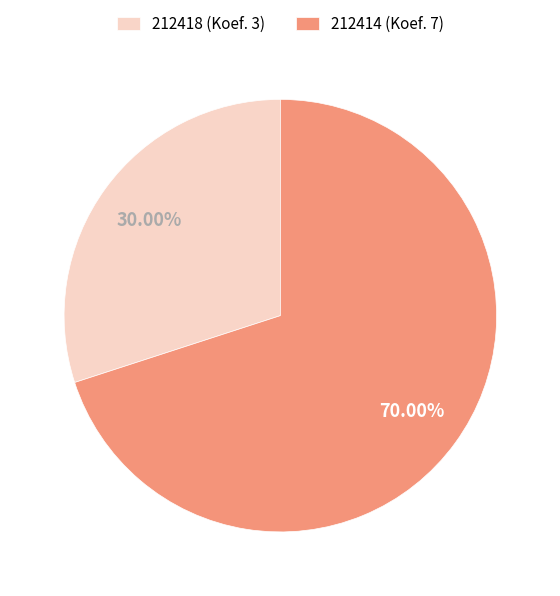

True or false: 212414 accounts for 56% of the total.

False